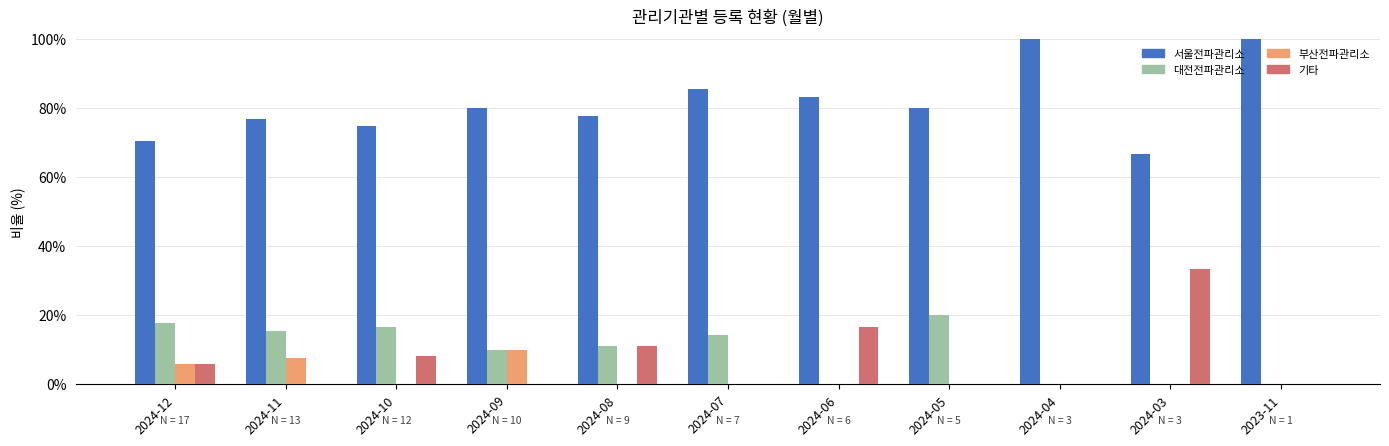

Are the bars horizontal?

No